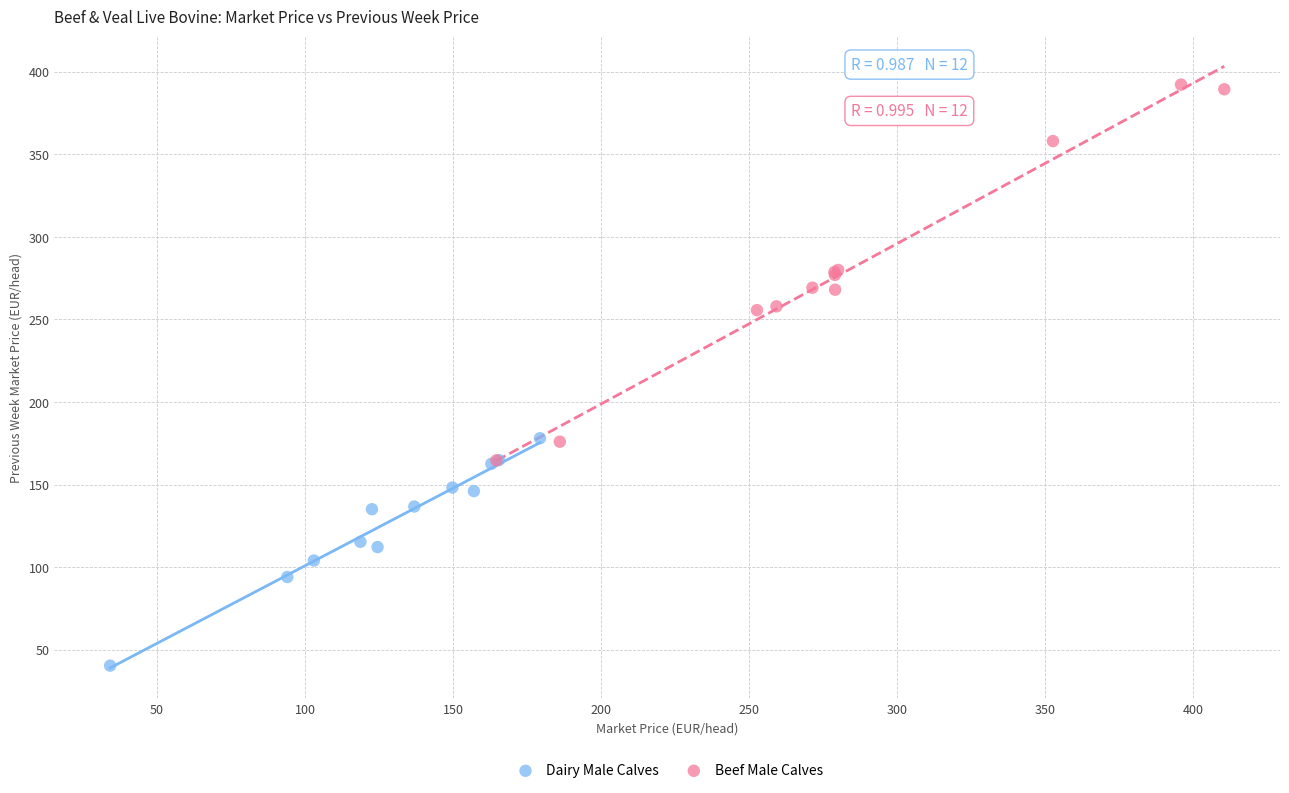

What are all the series names shown in the legend?

Dairy Male Calves, Beef Male Calves